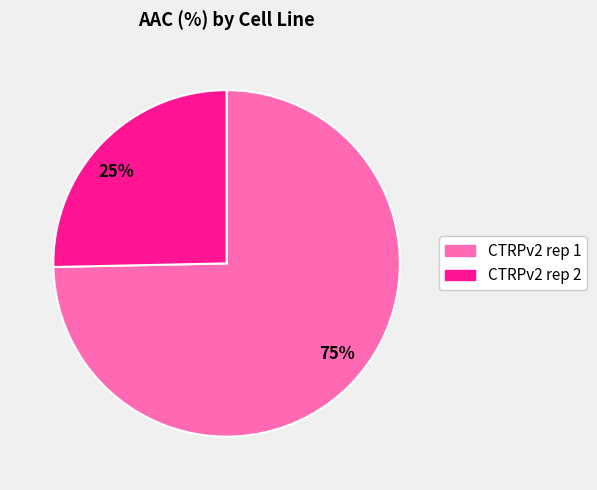

Rank the categories by value from highest to lowest.

CTRPv2 rep 1, CTRPv2 rep 2